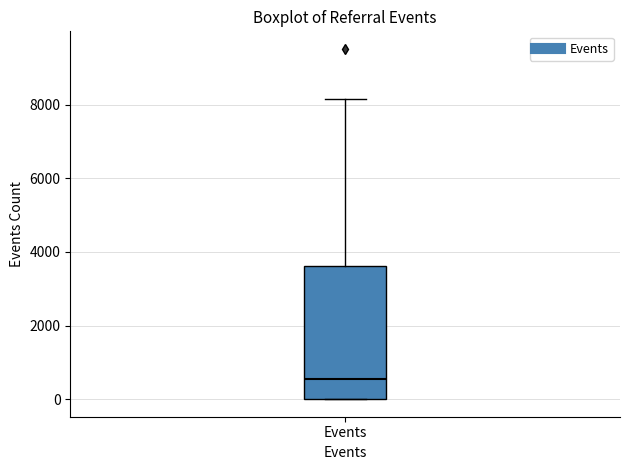

Where is the upper edge of the box for Events on the y-axis? The values are not printed on the chart, so give them approximately, as read against the axis.

3600